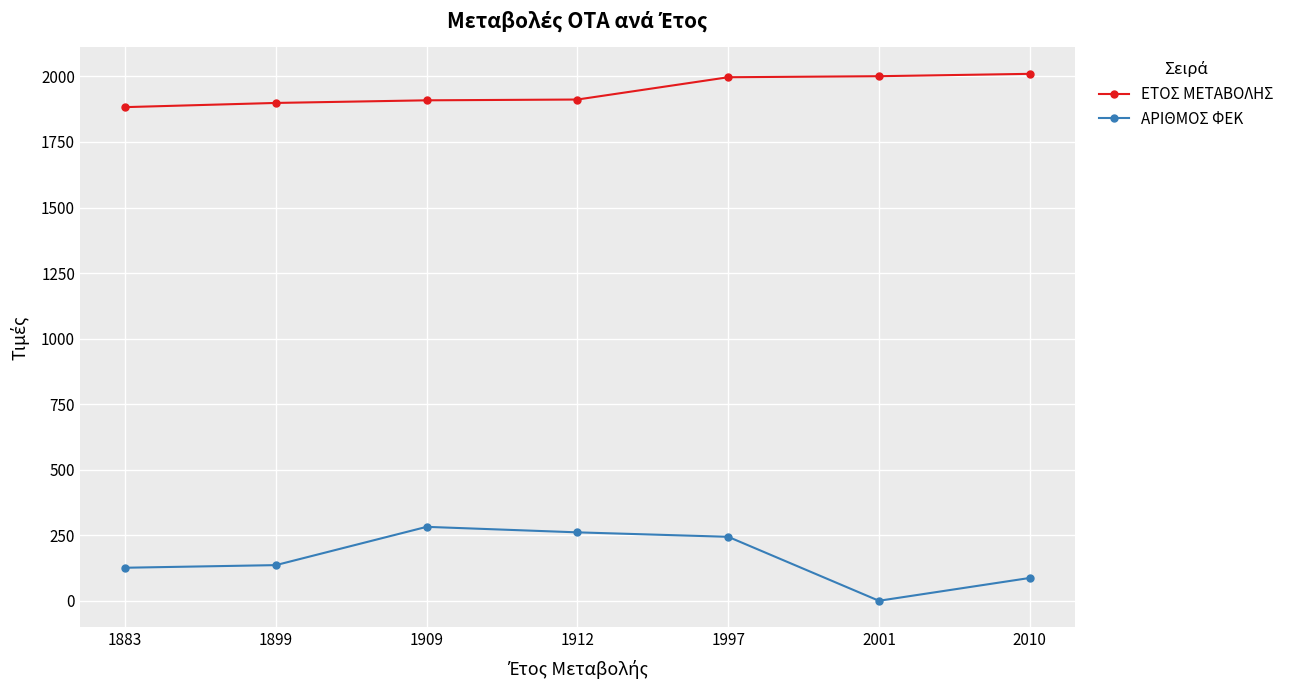

At which category is the sum across all series the highest?

1997